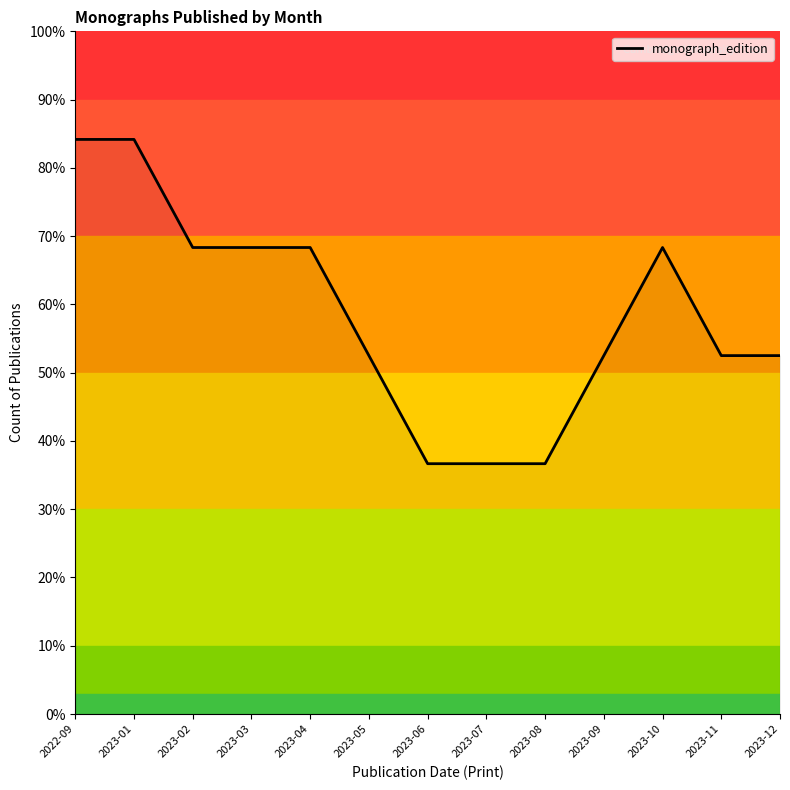

The value at 2023-09 is 52.5. True or false?

True